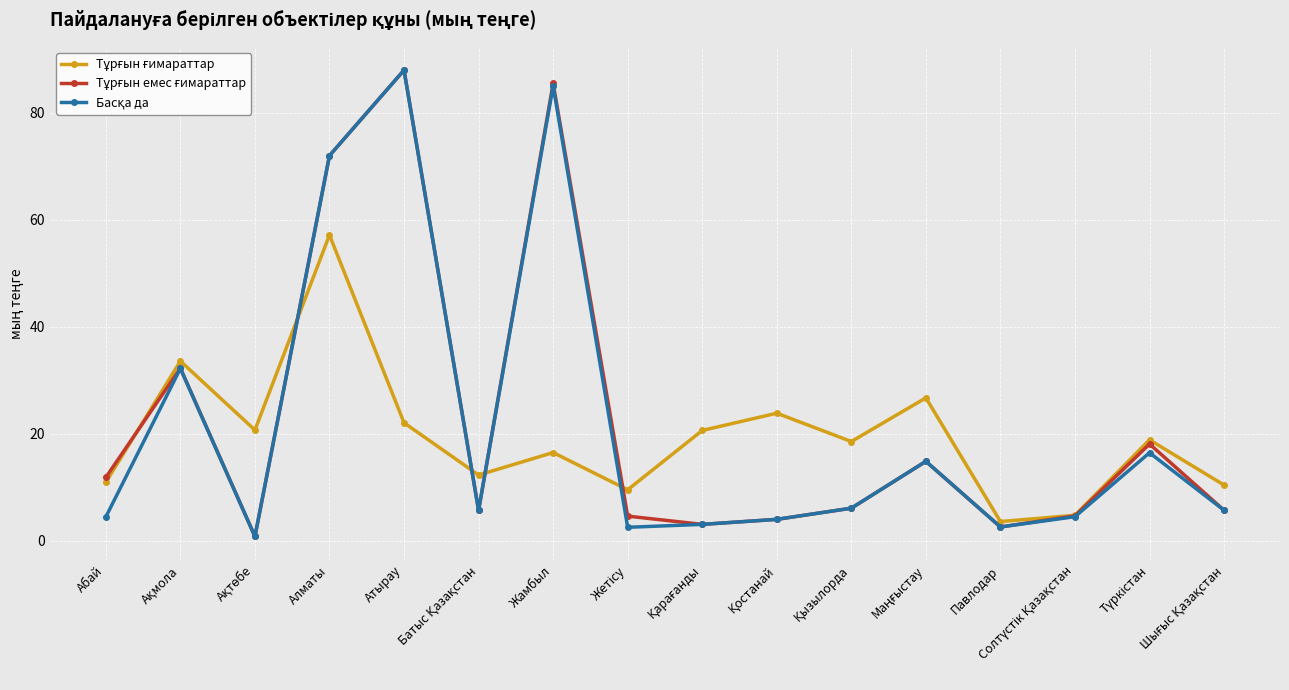

What is the label of the 4th point from the right?

Павлодар